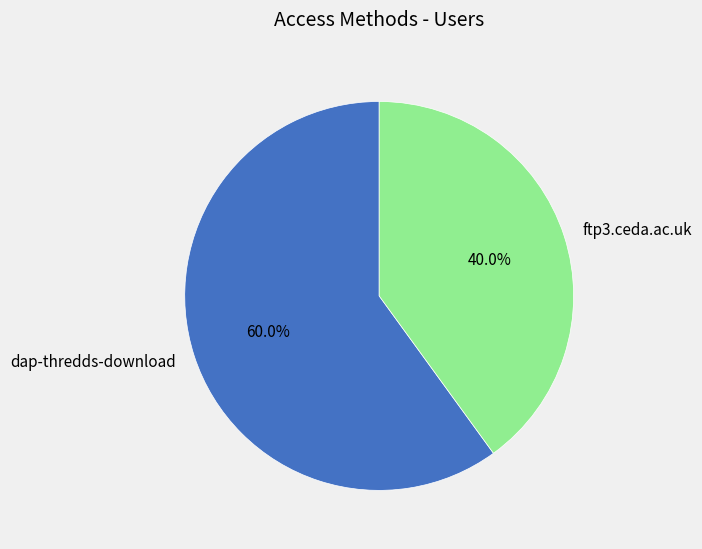

Rank the categories by value from lowest to highest.

ftp3.ceda.ac.uk, dap-thredds-download